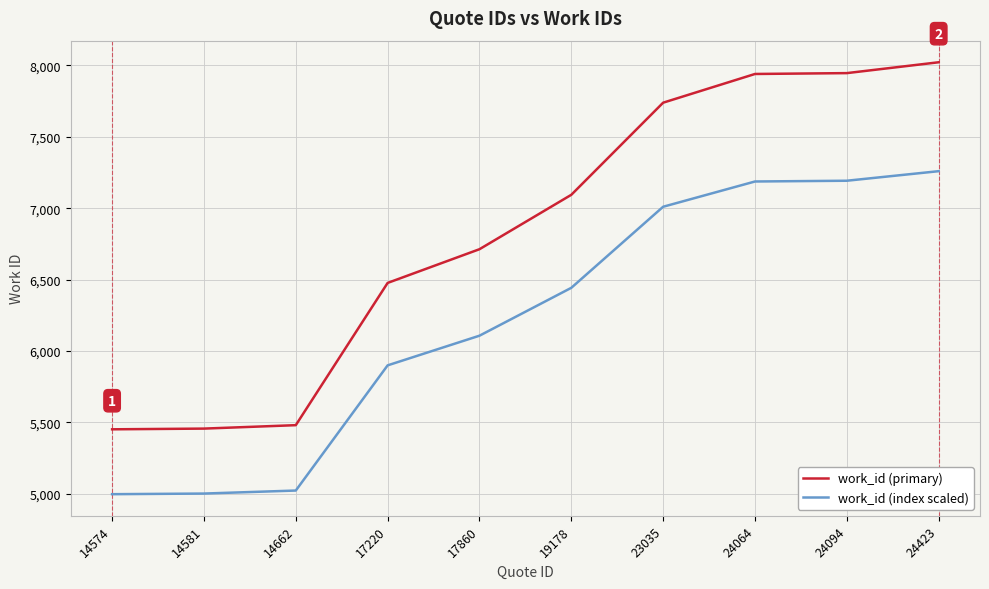

Is the value of work_id (primary) at 14662 greater than the value of work_id (index scaled) at 14574?

Yes